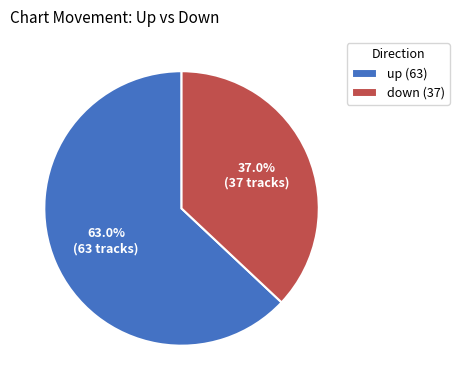

How many segments does this pie chart have?

2